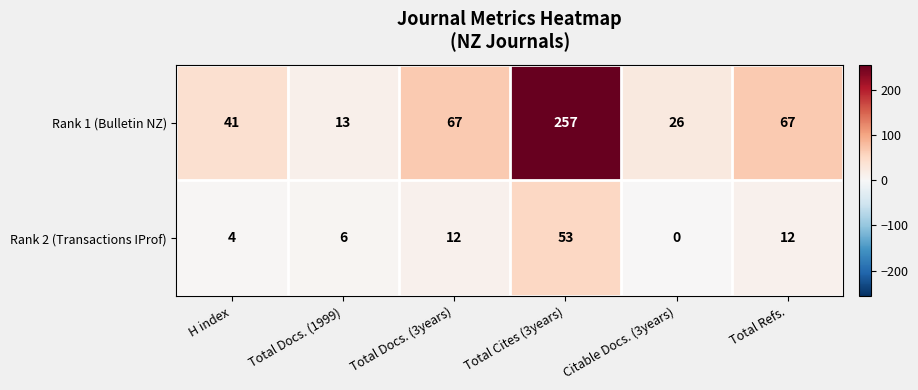

What is the difference between the highest and lowest values at Total Cites (3years)?

204